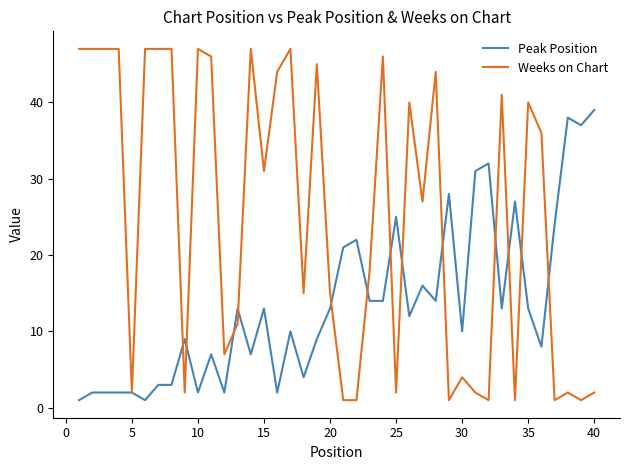

What is the maximum value for Peak Position?

39